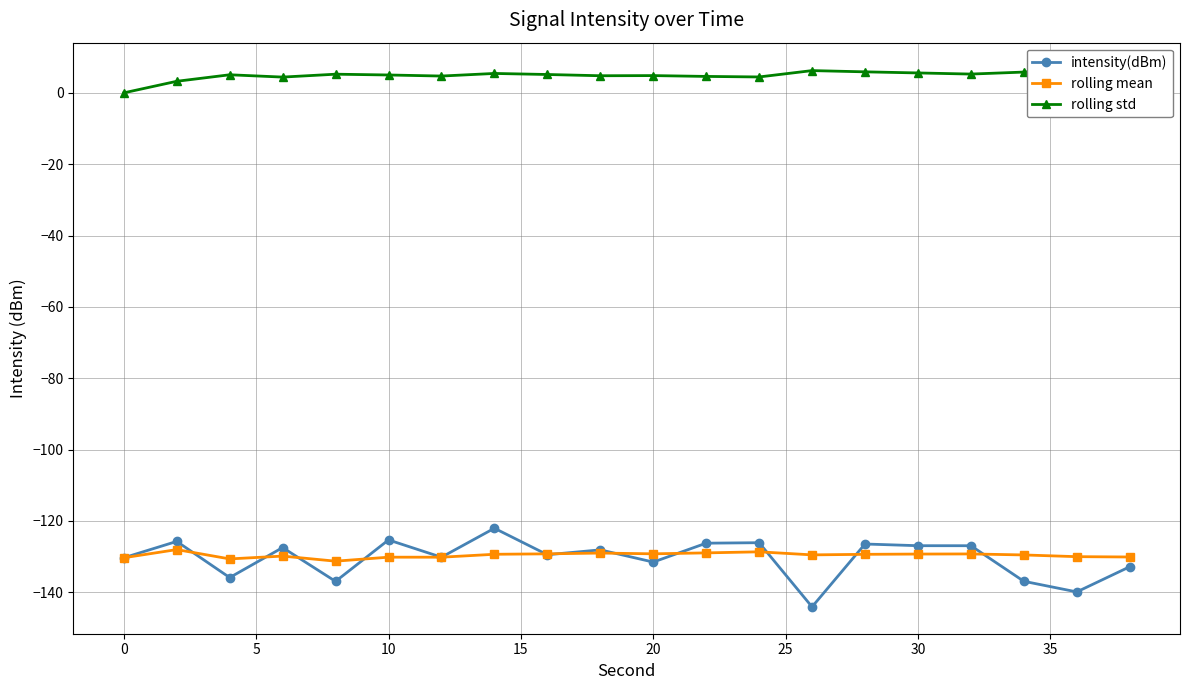

How many values in rolling std are above zero?

19